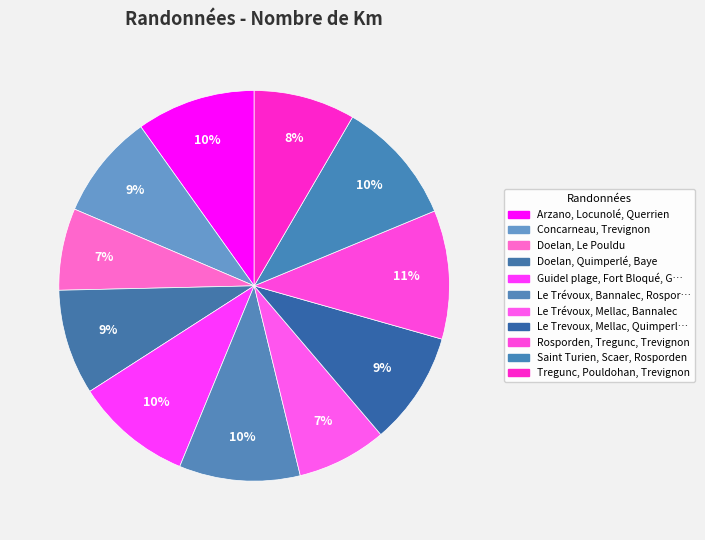

Count the number of slices in the pie.

11